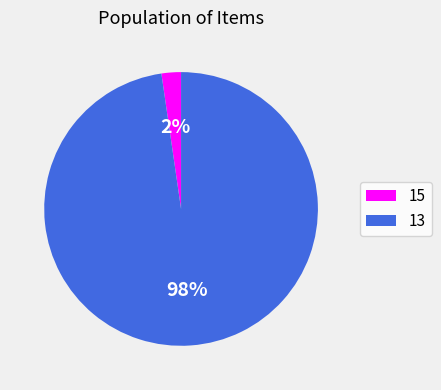

Which has a higher value, 15 or 13?

13